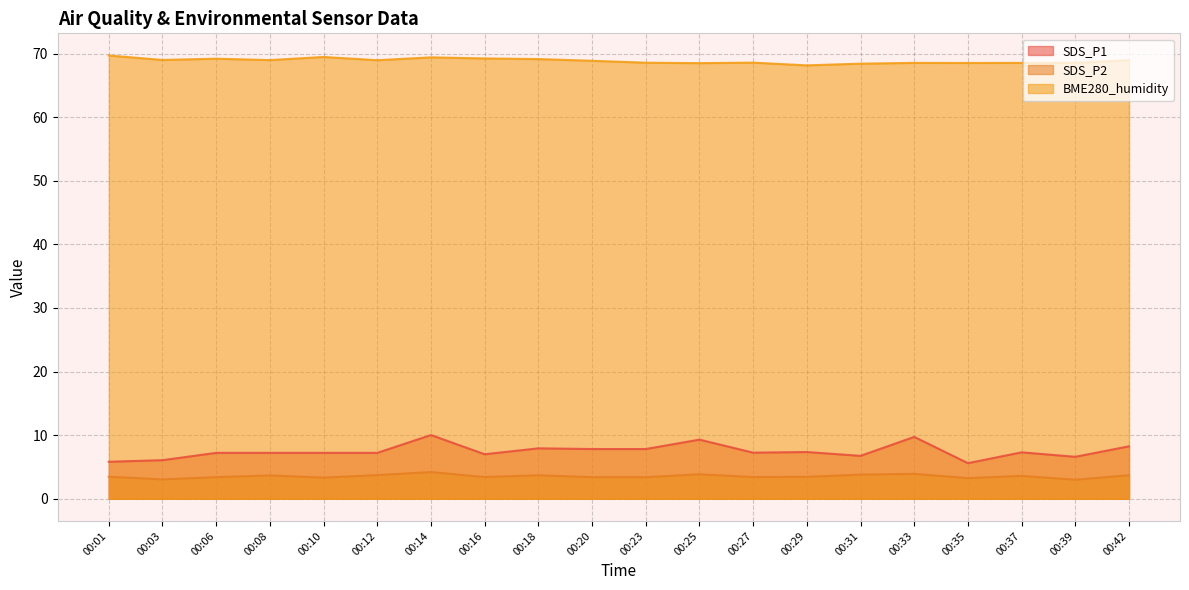

The SDS_P1 series shows 2.0 at 00:25. True or false?

False